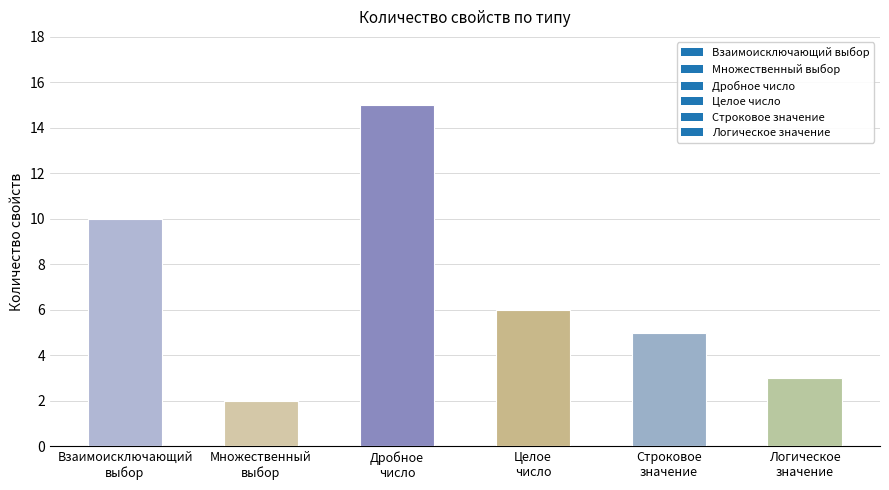

What is the difference between the maximum and second lowest values?

12